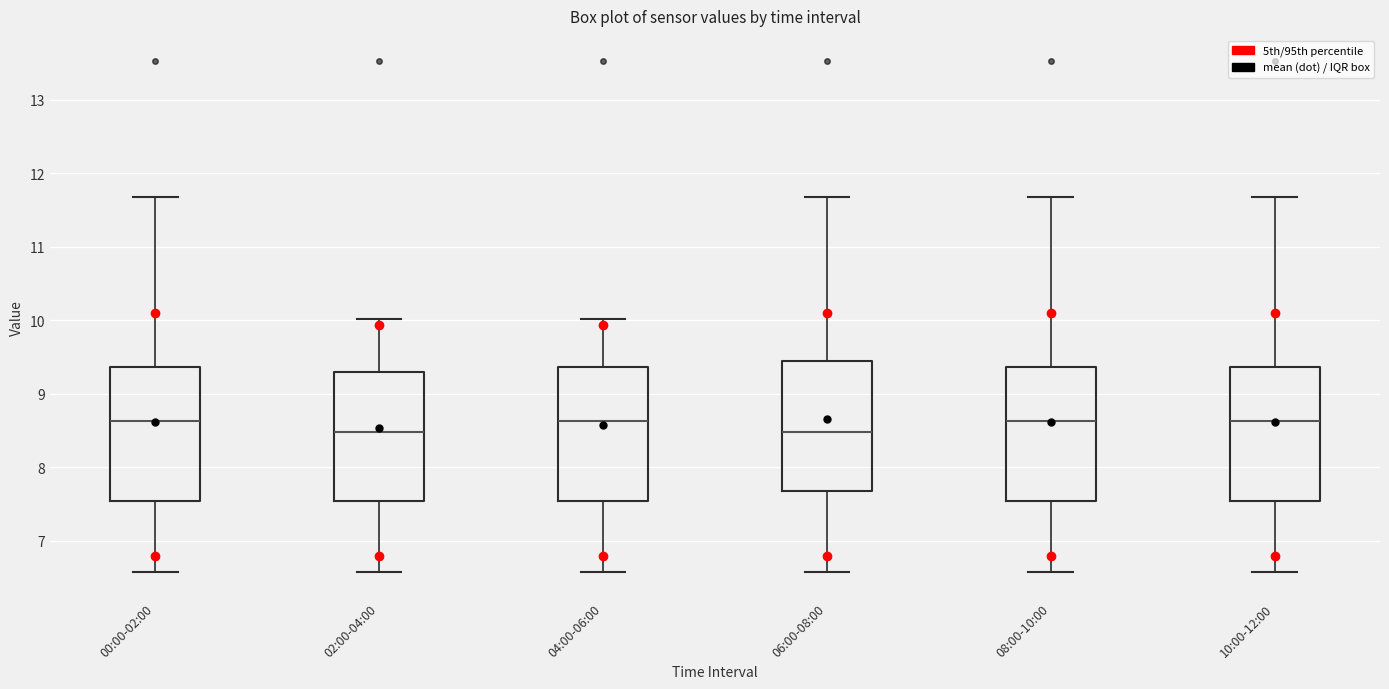

Reading left to right, transcribe this box plot: for each box, give where its median line is, the range the box spans, and where its two whiskers end, as read against the y-axis. The values are not printed on the chart, so give them approximately, as read against the axis.

00:00-02:00: median 8.6, box 7.5 to 9.4, whiskers 6.6 to 11.7
02:00-04:00: median 8.5, box 7.5 to 9.3, whiskers 6.6 to 10.0
04:00-06:00: median 8.6, box 7.5 to 9.4, whiskers 6.6 to 10.0
06:00-08:00: median 8.5, box 7.7 to 9.5, whiskers 6.6 to 11.7
08:00-10:00: median 8.6, box 7.5 to 9.4, whiskers 6.6 to 11.7
10:00-12:00: median 8.6, box 7.5 to 9.4, whiskers 6.6 to 11.7